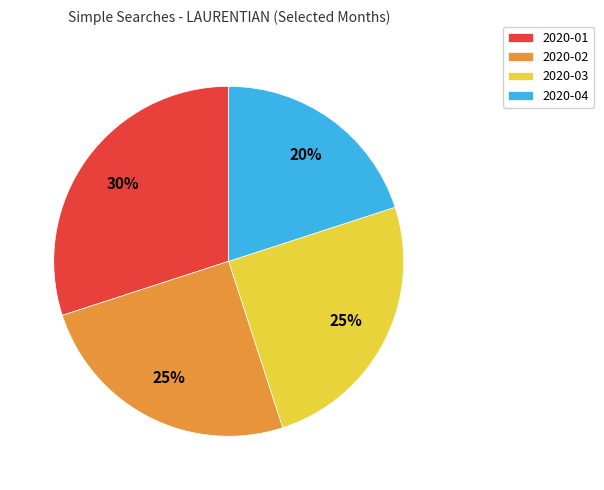

Count the number of slices in the pie.

4